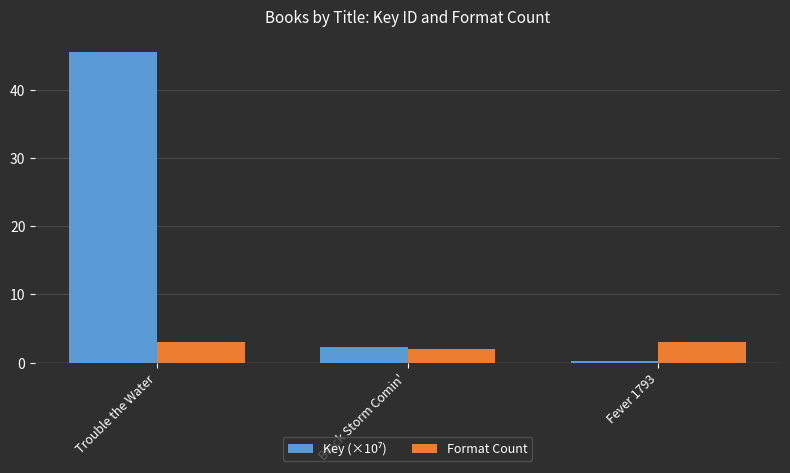

Which label corresponds to the largest value in the chart?

Trouble the Water